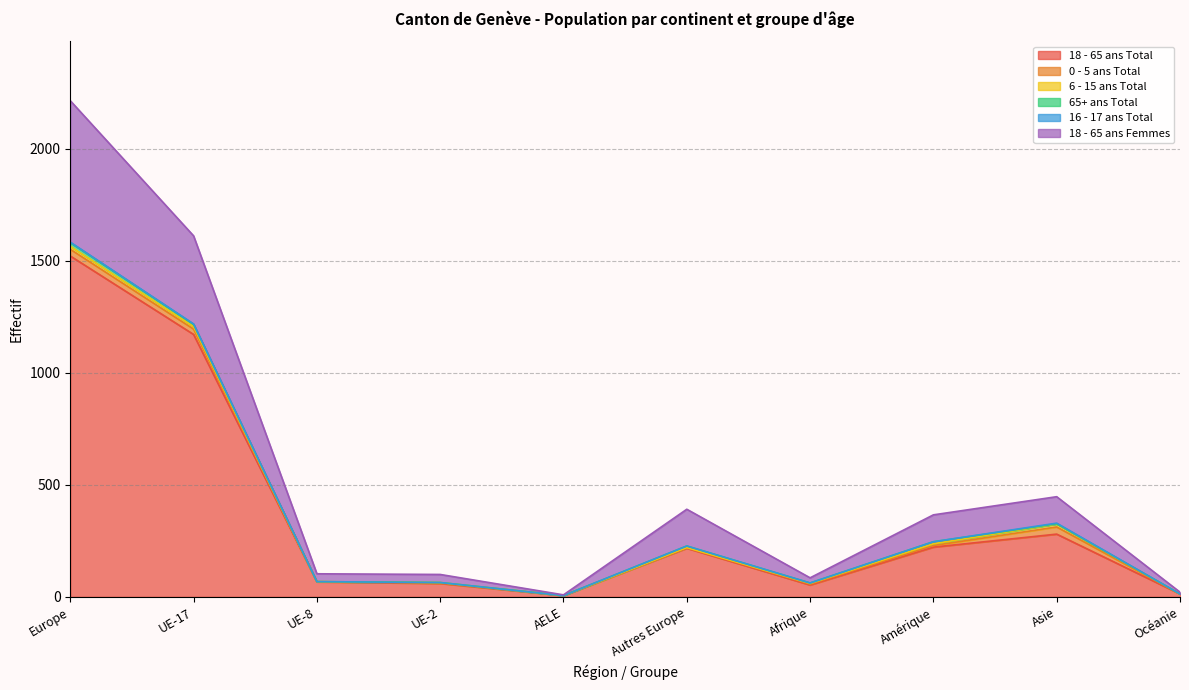

How many positive values does the 0 - 5 ans Total series have?

8